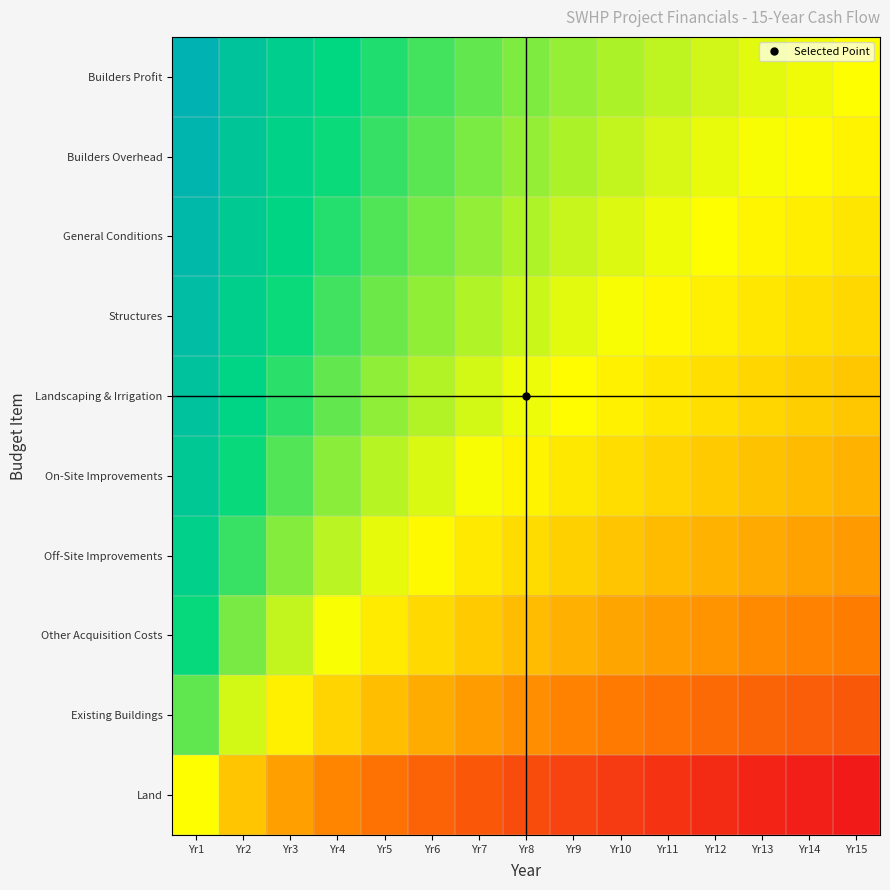

Which has a higher value, Yr9 or Yr11?

Yr9